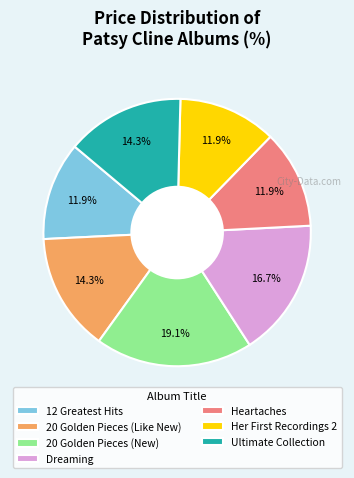

What percentage is the 12 Greatest Hits slice, to the nearest percent?

12%